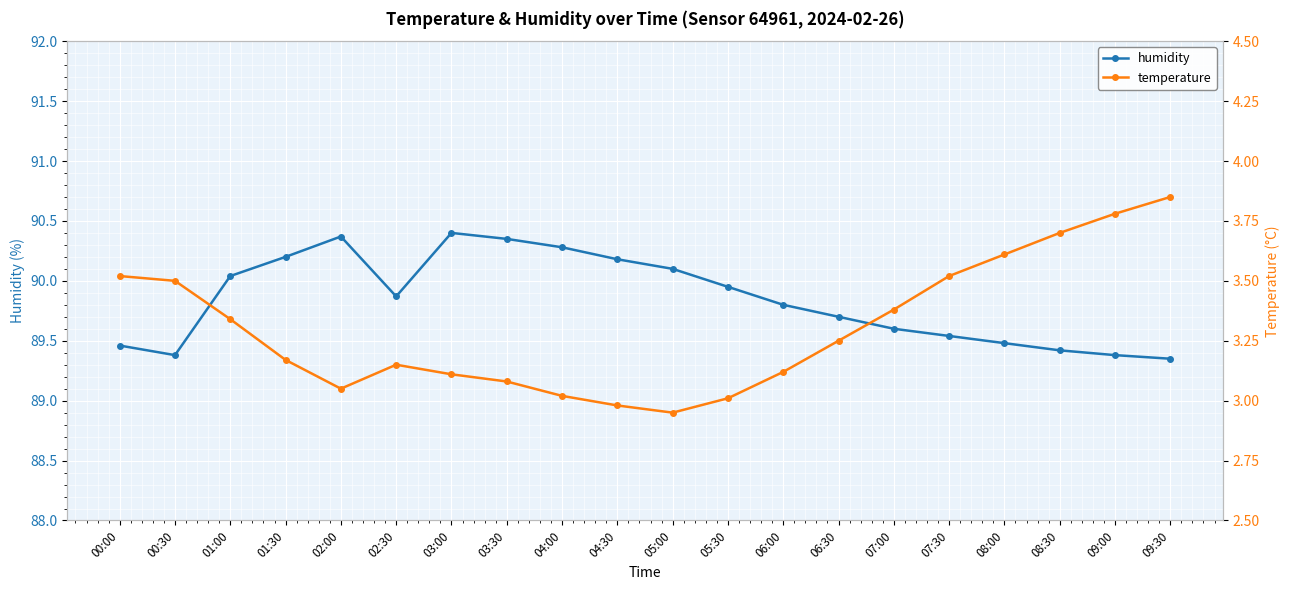

True or false: temperature has more than 0 interior local peaks.

True